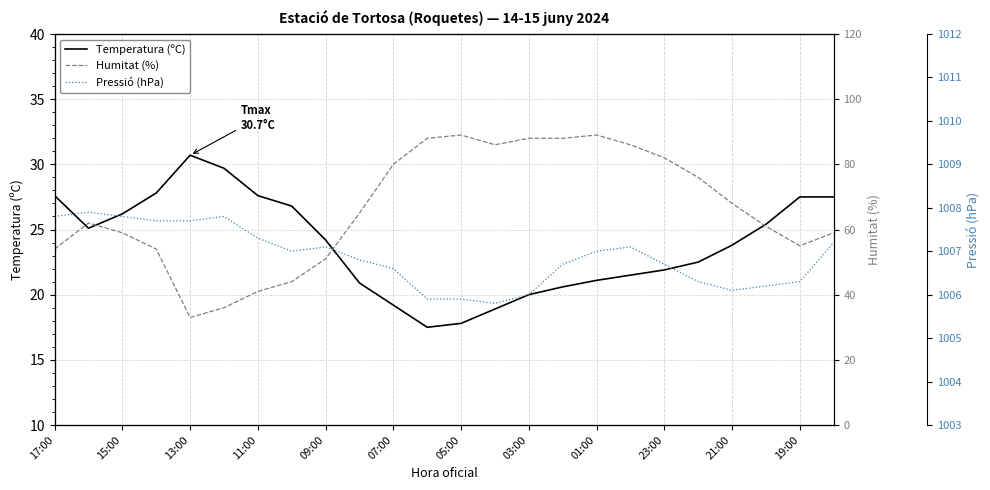

Which series has the largest range (max minus min)?

Humitat (%)